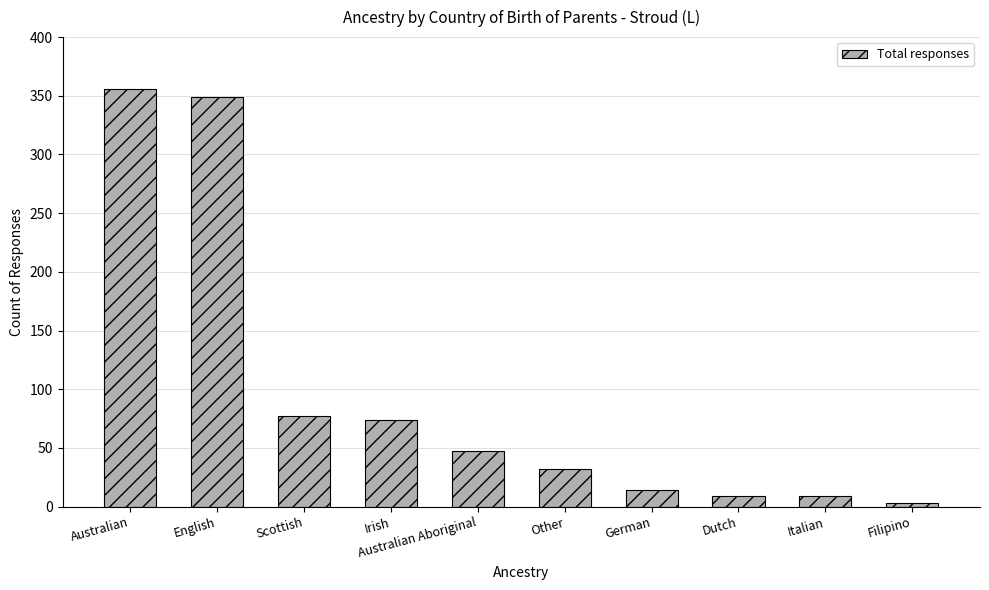

Approximately how many times larger is the value at Australian compared to Scottish?

4.6